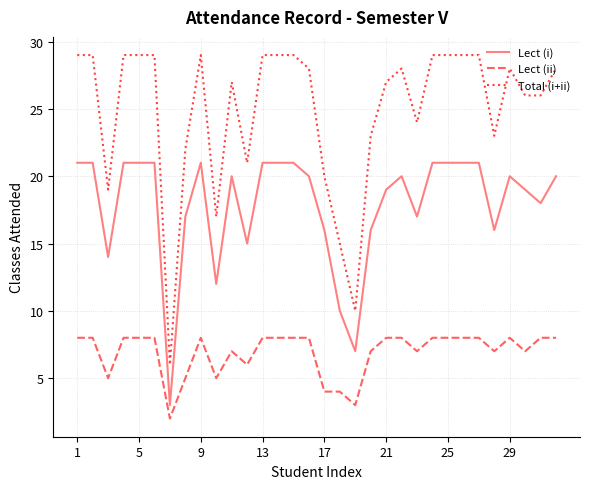

What is the difference between the maximum and minimum values in the Lect (i) series?

18